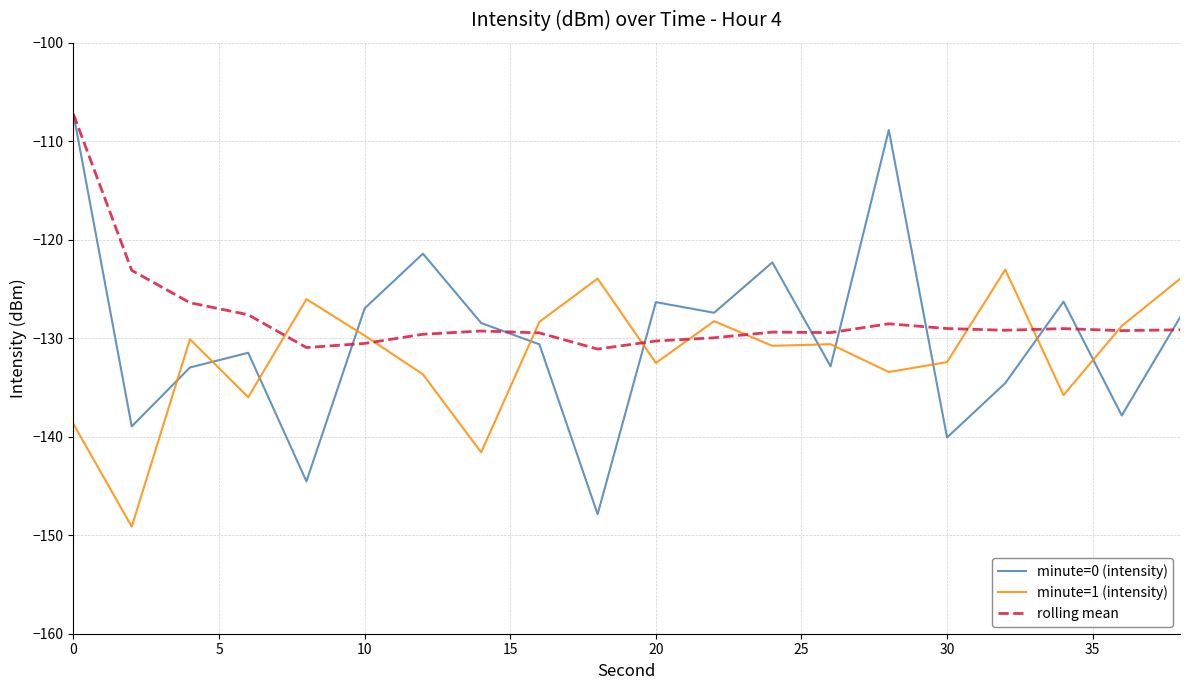

How many interior local valleys does the minute=0 (intensity) series have?

7